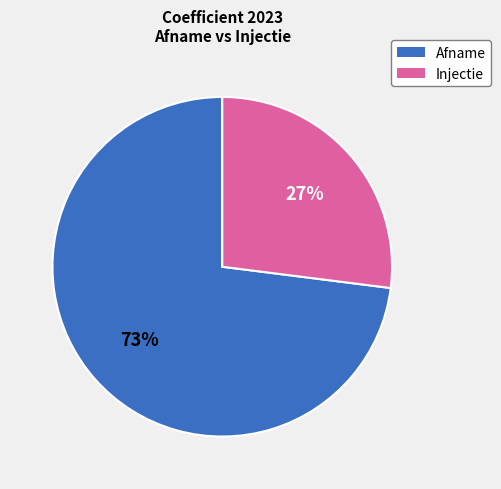

To the nearest percent, what is the average slice percentage?

50%